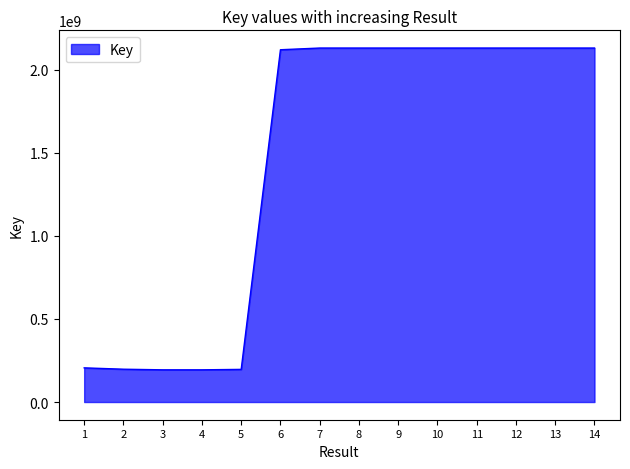

What is the smallest value displayed?

193804037